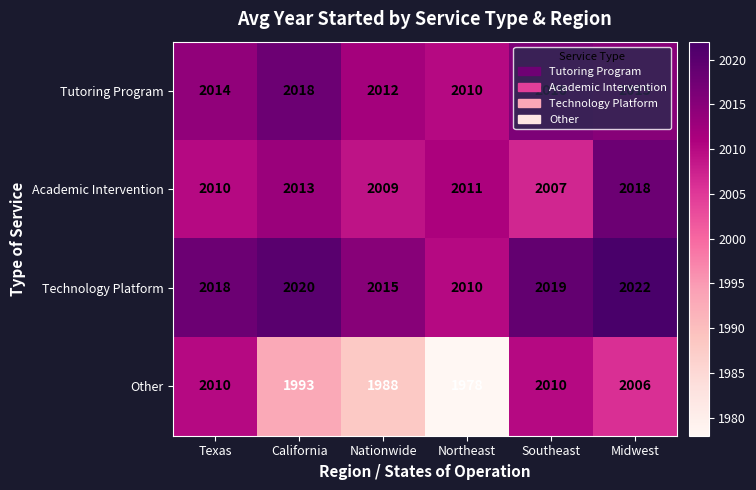

Between California and Nationwide, which series saw the biggest shift?

Tutoring Program